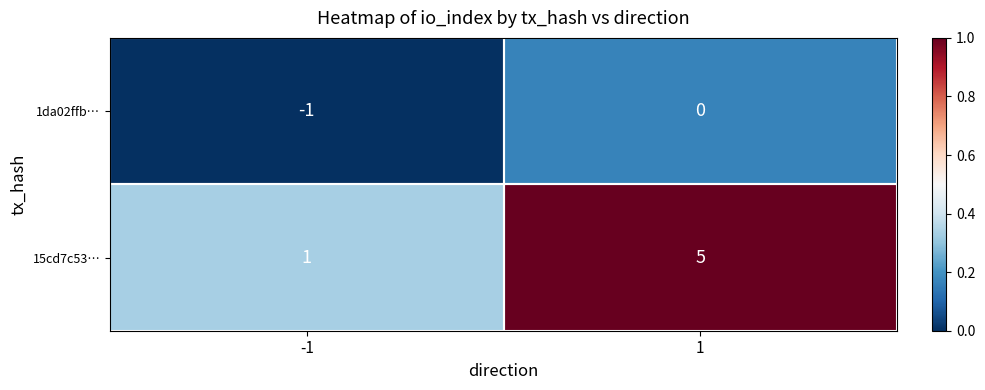

List the series in order of their peak value, lowest first.

1da02ffb…, 15cd7c53…